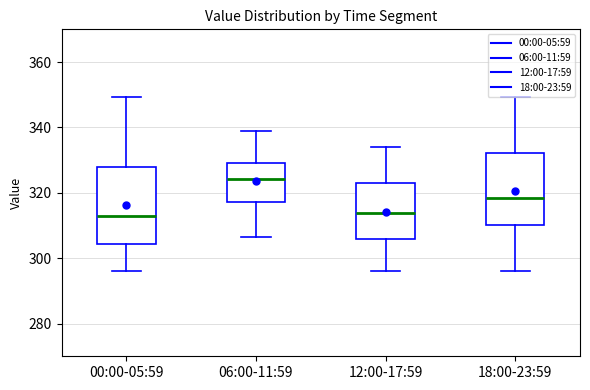

Where does the lower whisker of the box for 18:00-23:59 end on the y-axis? The values are not printed on the chart, so give them approximately, as read against the axis.

296